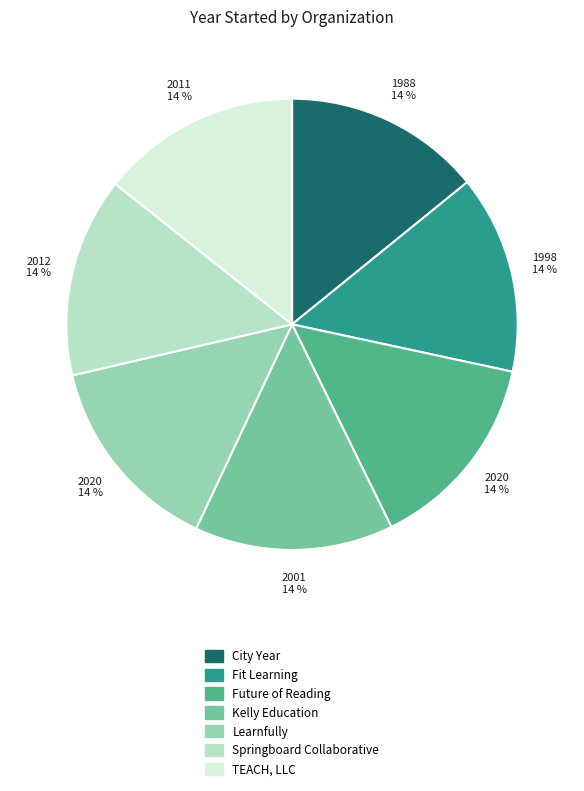

How many slices are in this pie chart?

7